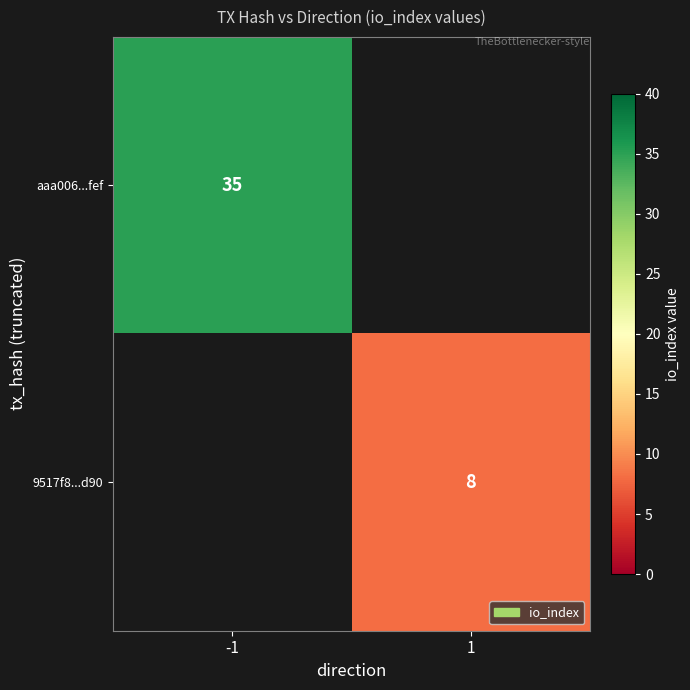

Is the value of aaa006...fef at -1 greater than the value of 9517f8...d90 at 1?

Yes